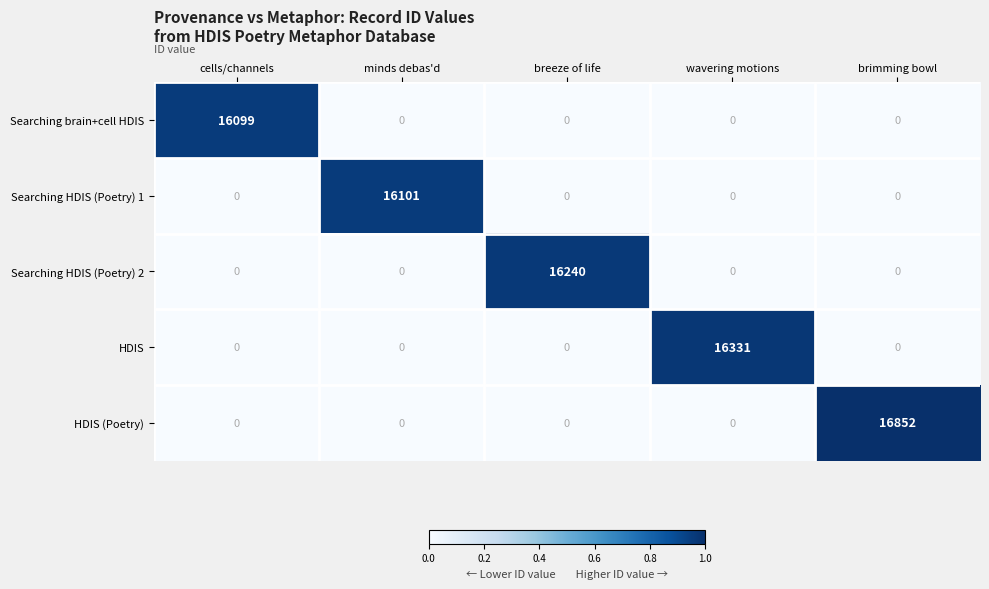

Between wavering motions and brimming bowl, which series saw the biggest shift?

HDIS (Poetry)